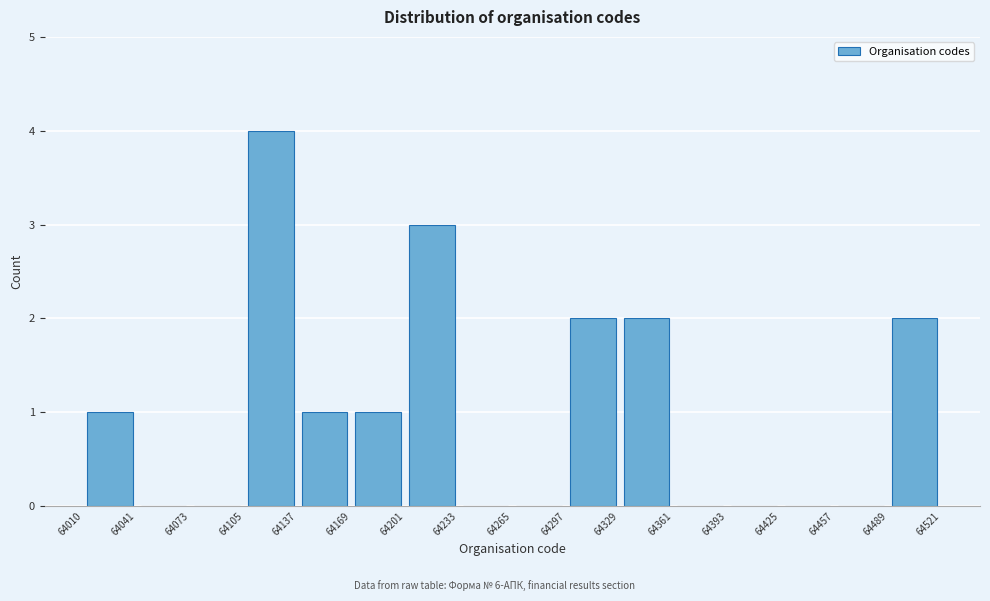

Over which range of the x-axis is the bar tallest?

64105 to 64137